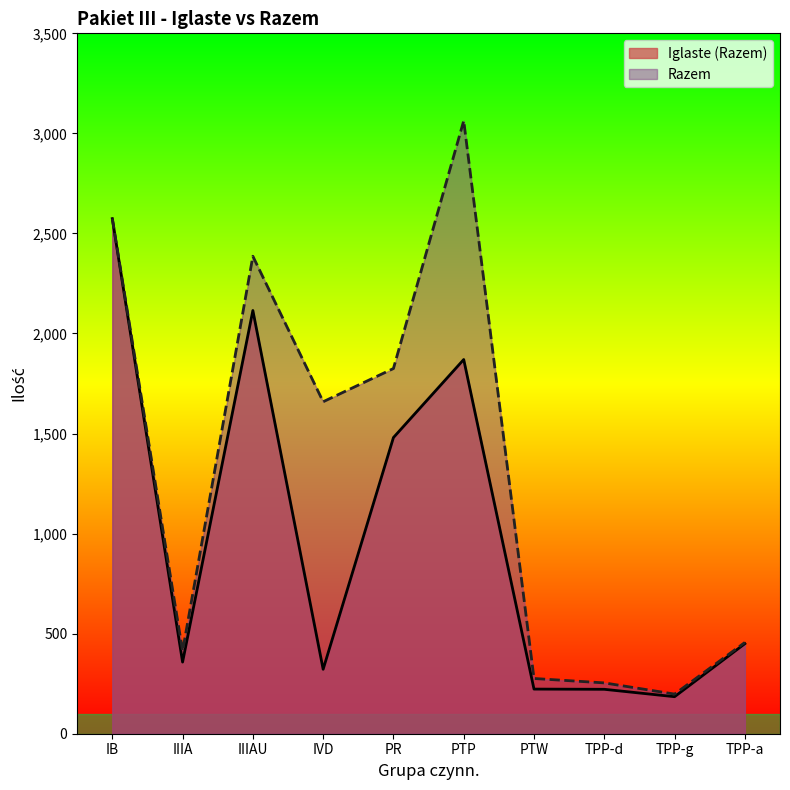

Does the chart display data point markers on the line(s)?

No